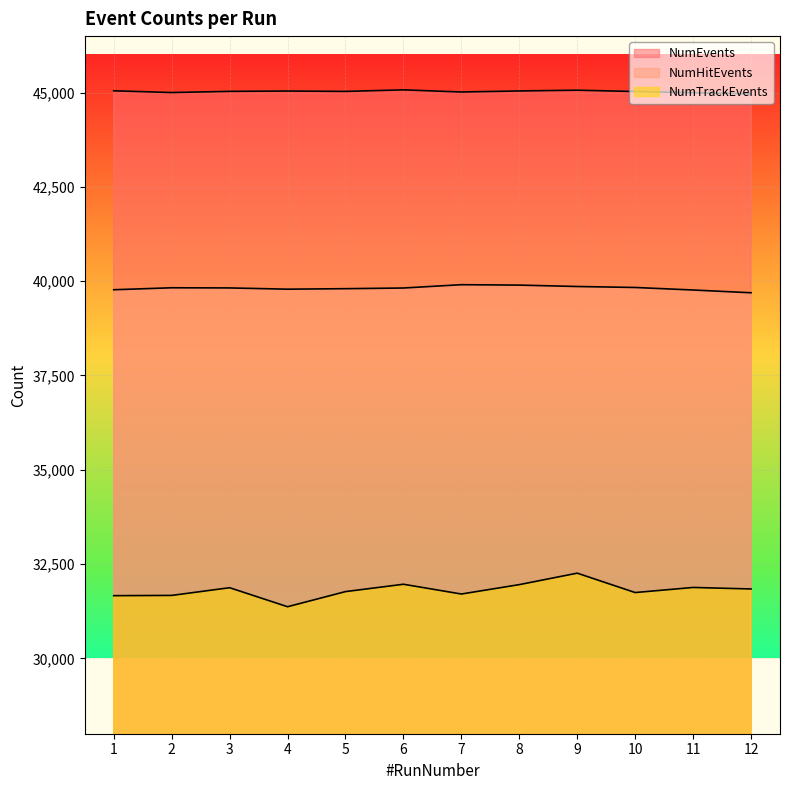

True or false: NumEvents and NumTrackEvents intersect in this chart.

False